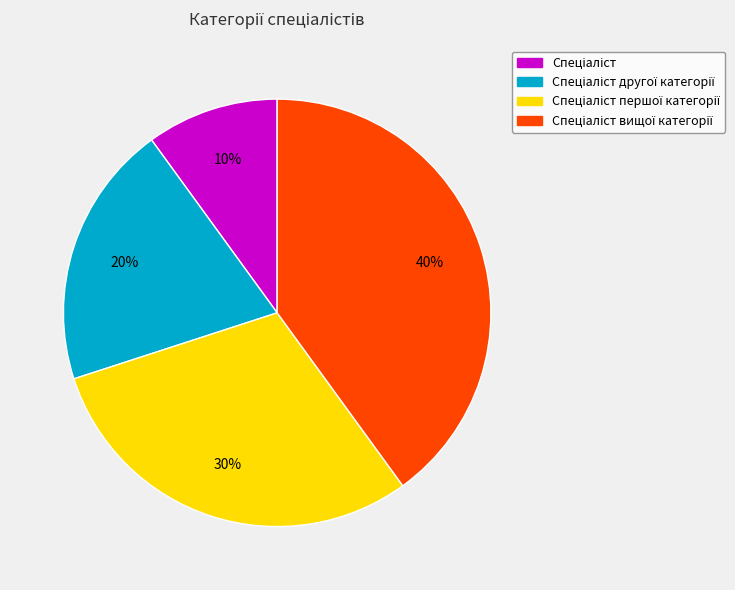

To the nearest percent, what is the difference between the largest and smallest slice percentages?

30%